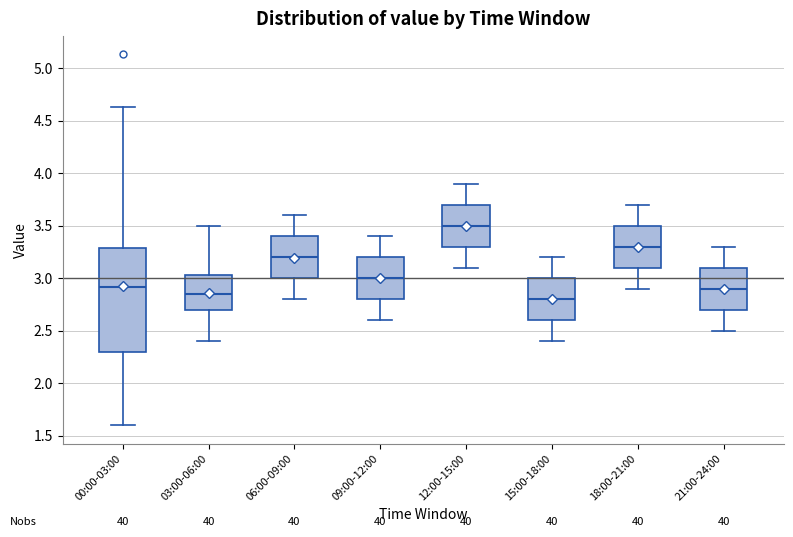

Reading left to right, read every box against the y-axis: the position of its median line, the range the box covers, and the ends of its whiskers. The values are not printed on the chart, so give them approximately, as read against the axis.

00:00-03:00: median 2.90, box 2.30 to 3.30, whiskers 1.60 to 4.65
03:00-06:00: median 2.85, box 2.70 to 3.05, whiskers 2.40 to 3.50
06:00-09:00: median 3.20, box 3.00 to 3.40, whiskers 2.80 to 3.60
09:00-12:00: median 3.00, box 2.80 to 3.20, whiskers 2.60 to 3.40
12:00-15:00: median 3.50, box 3.30 to 3.70, whiskers 3.10 to 3.90
15:00-18:00: median 2.80, box 2.60 to 3.00, whiskers 2.40 to 3.20
18:00-21:00: median 3.30, box 3.10 to 3.50, whiskers 2.90 to 3.70
21:00-24:00: median 2.90, box 2.70 to 3.10, whiskers 2.50 to 3.30